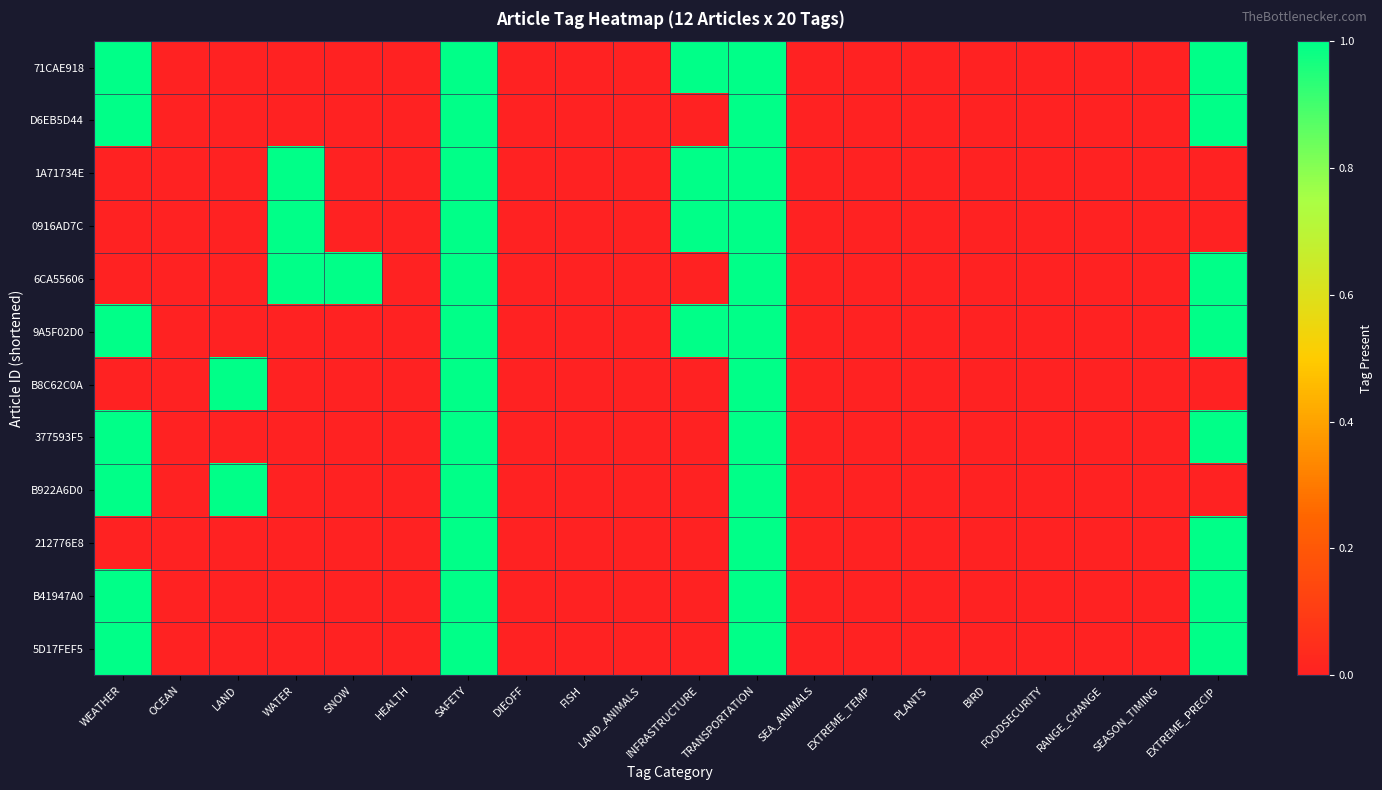

Between LAND and FOODSECURITY, which series saw the biggest shift?

B8C62C0A